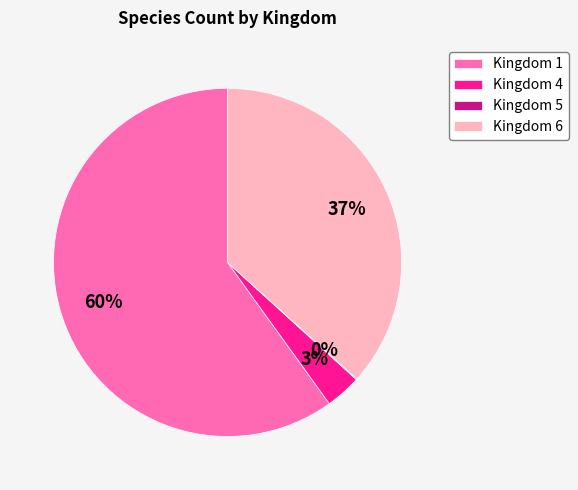

Approximately how many times larger is the value at Kingdom 6 compared to Kingdom 1?

0.6